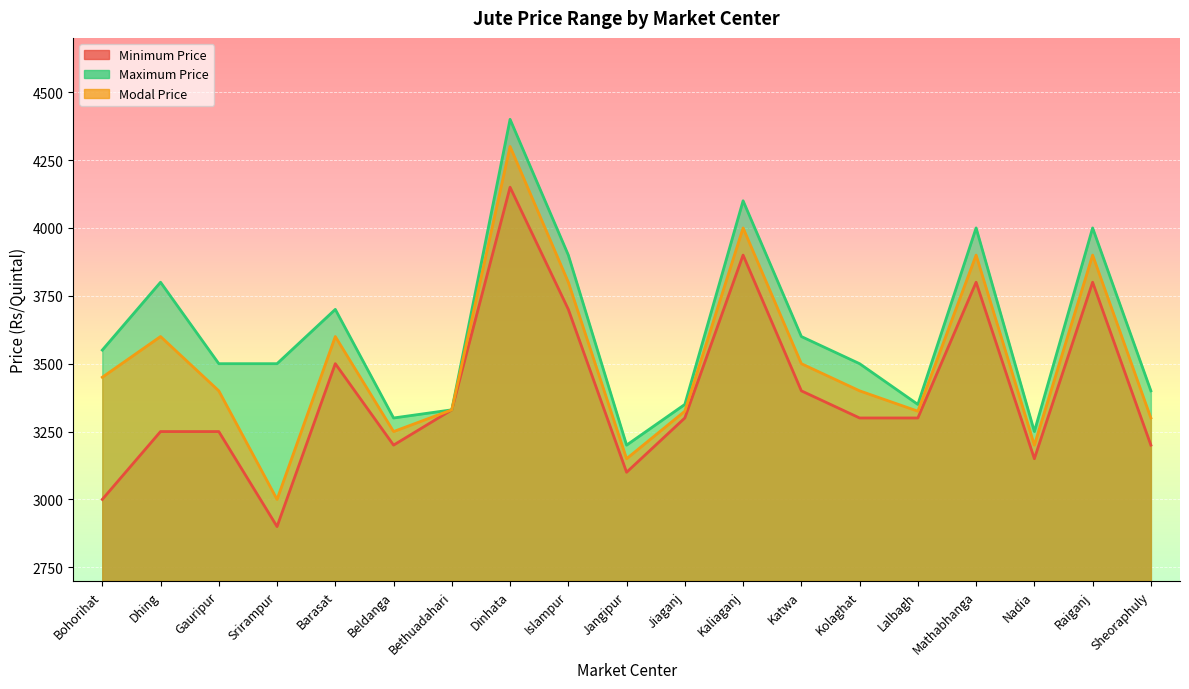

How many data points does each series have?

19